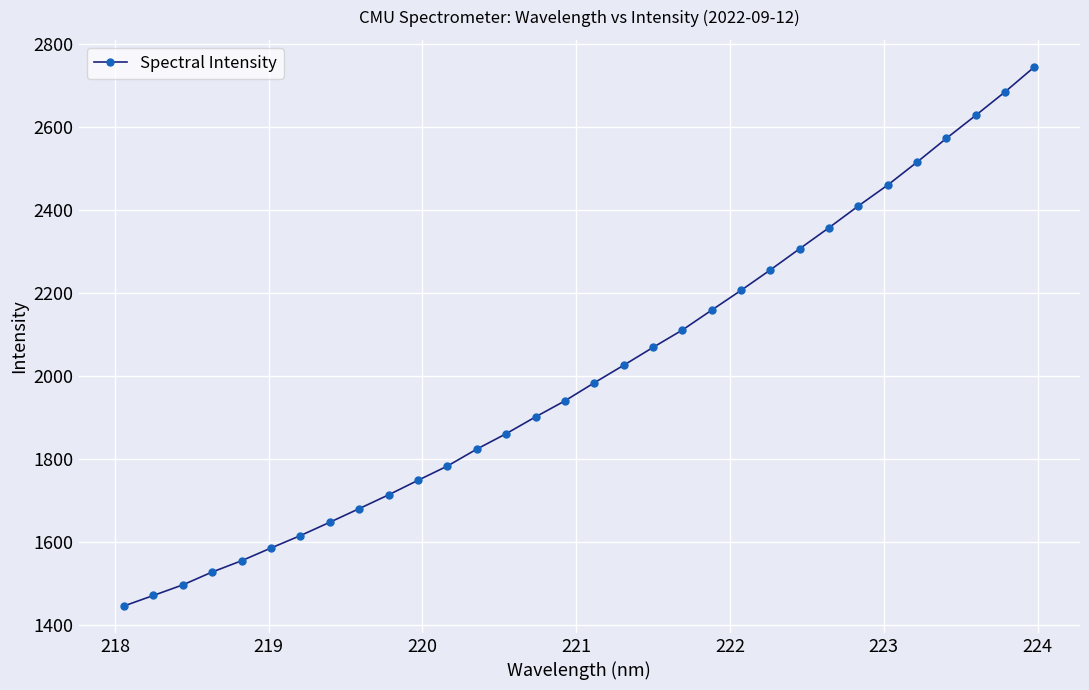

What is the minimum value shown in the chart?

1446.7